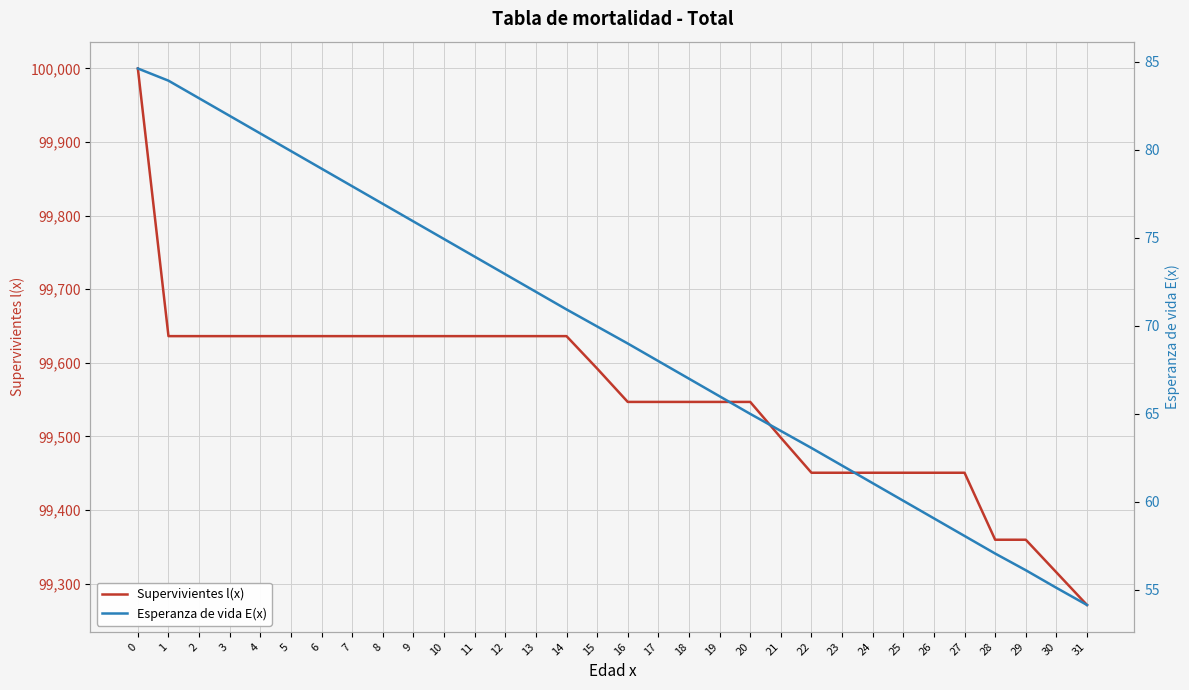

The value of Supervivientes l(x) at 3 is 99636.3. True or false?

True